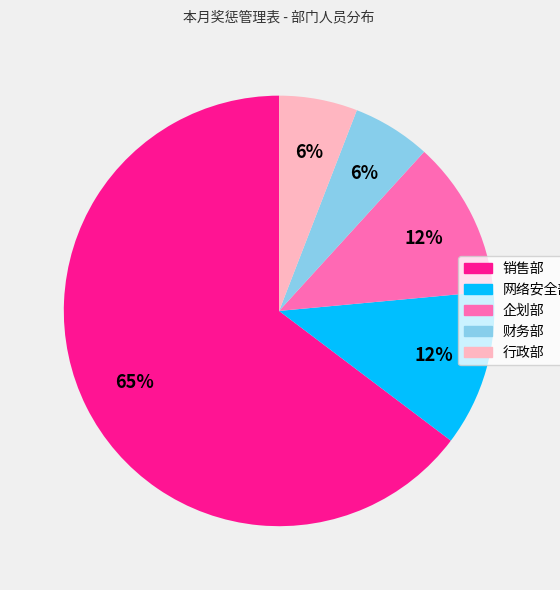

Is there any slice that represents more than half of the pie?

Yes